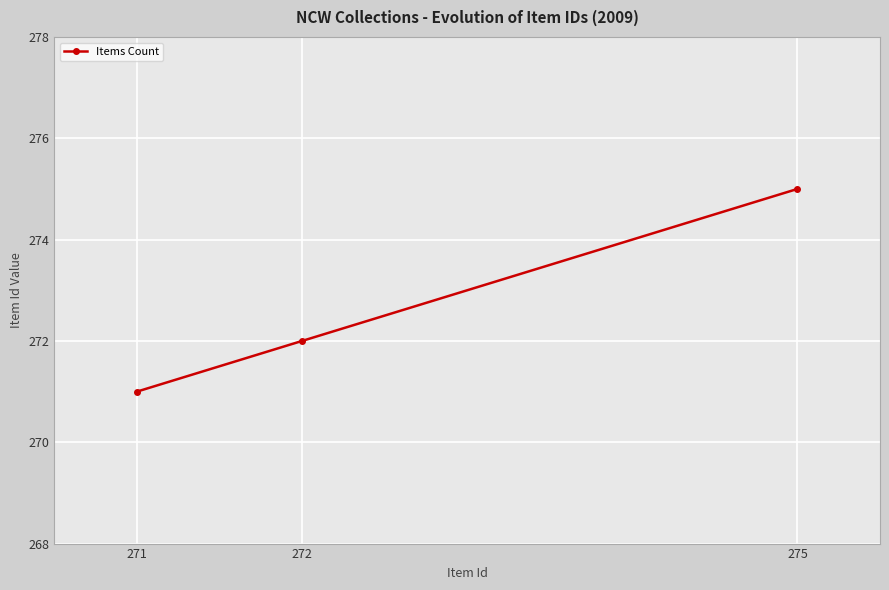

True or false: the data shows 424 at 275.

False